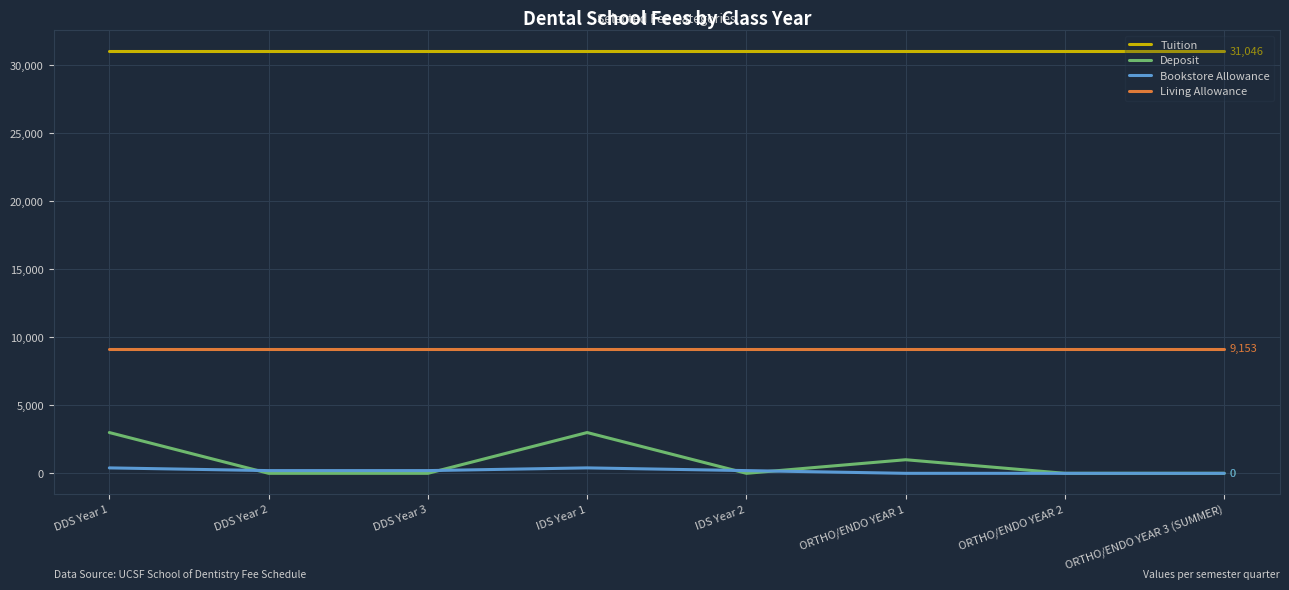

Which series has the widest spread of values?

Deposit